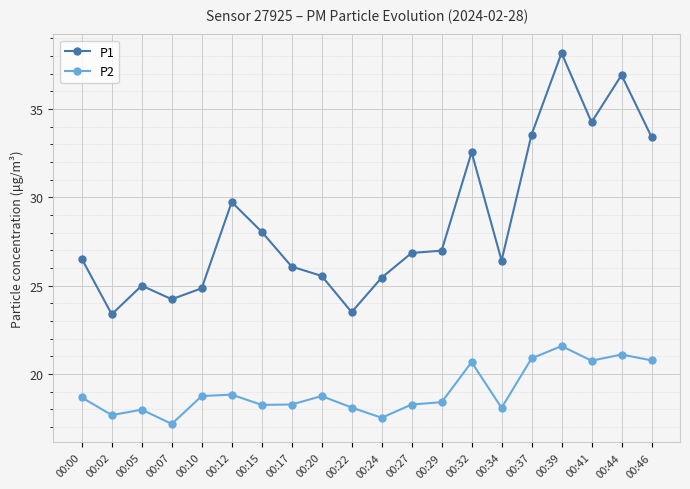

What is the difference between the second highest and minimum values in the P2 series?

3.9